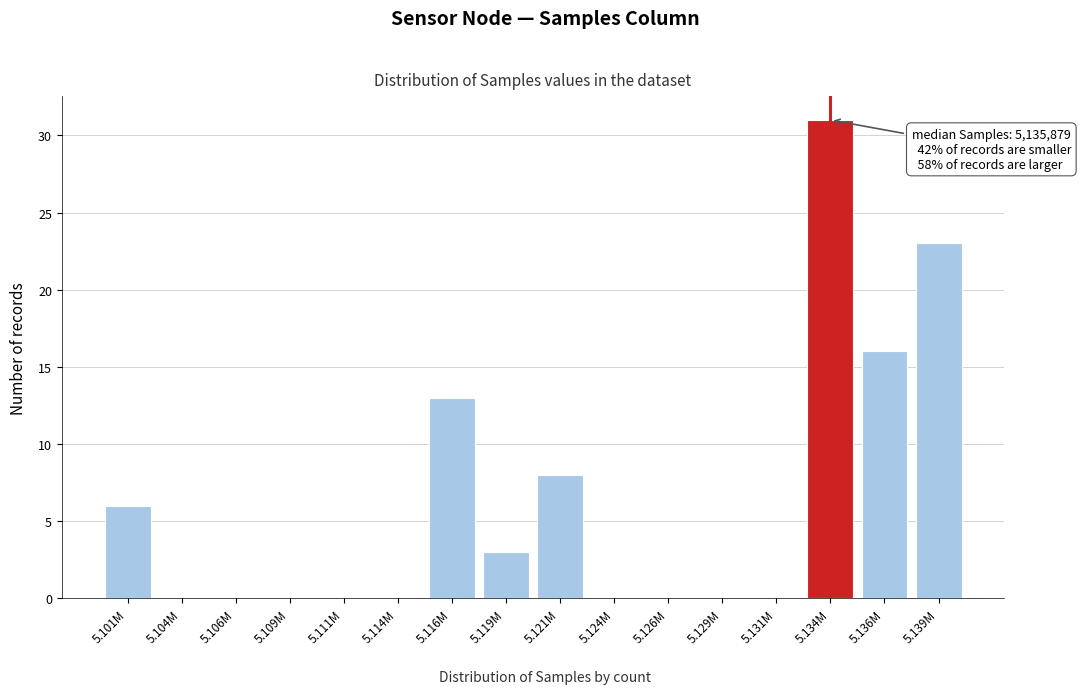

Reading left to right, extract all data points from this chart.

5.101M=6	5.104M=0	5.106M=0	5.109M=0	5.111M=0	5.114M=0	5.116M=13	5.119M=3	5.121M=8	5.124M=0	5.126M=0	5.129M=0	5.131M=0	5.134M=31	5.136M=16	5.139M=23